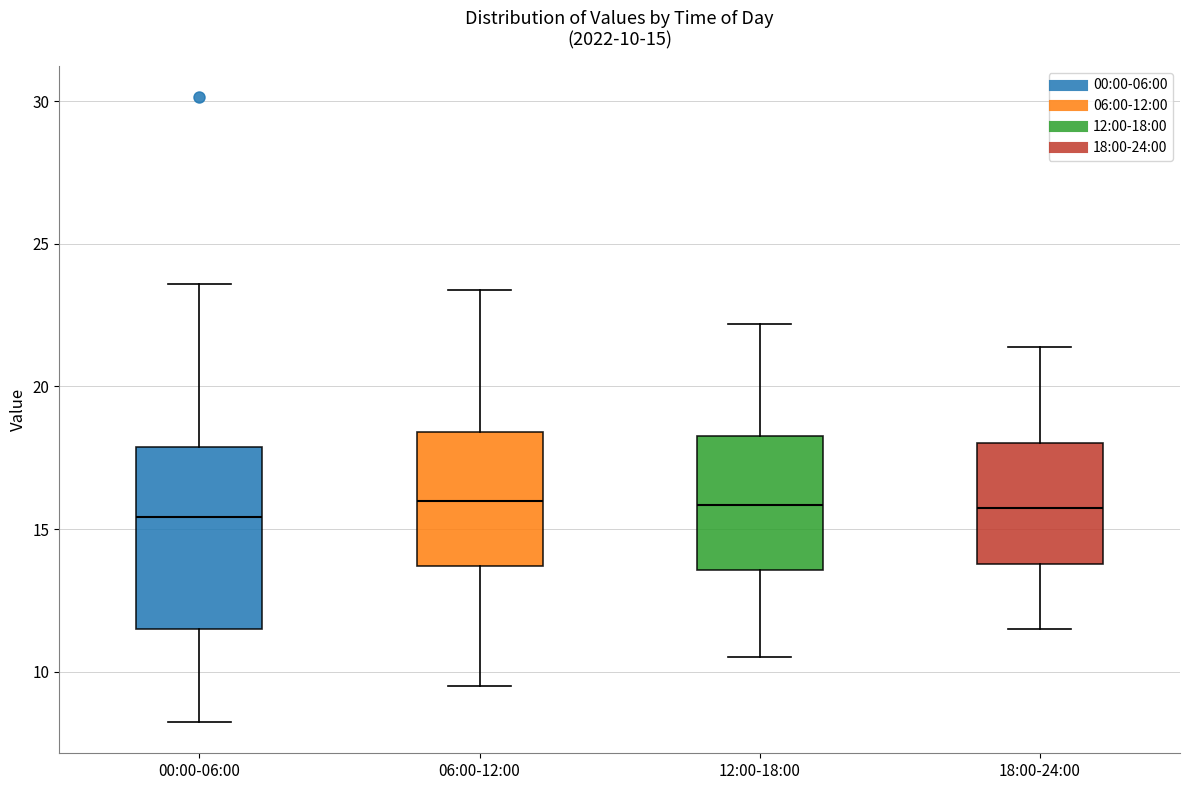

Comparing the boxes themselves (not the whiskers), which one is the tallest?

00:00-06:00